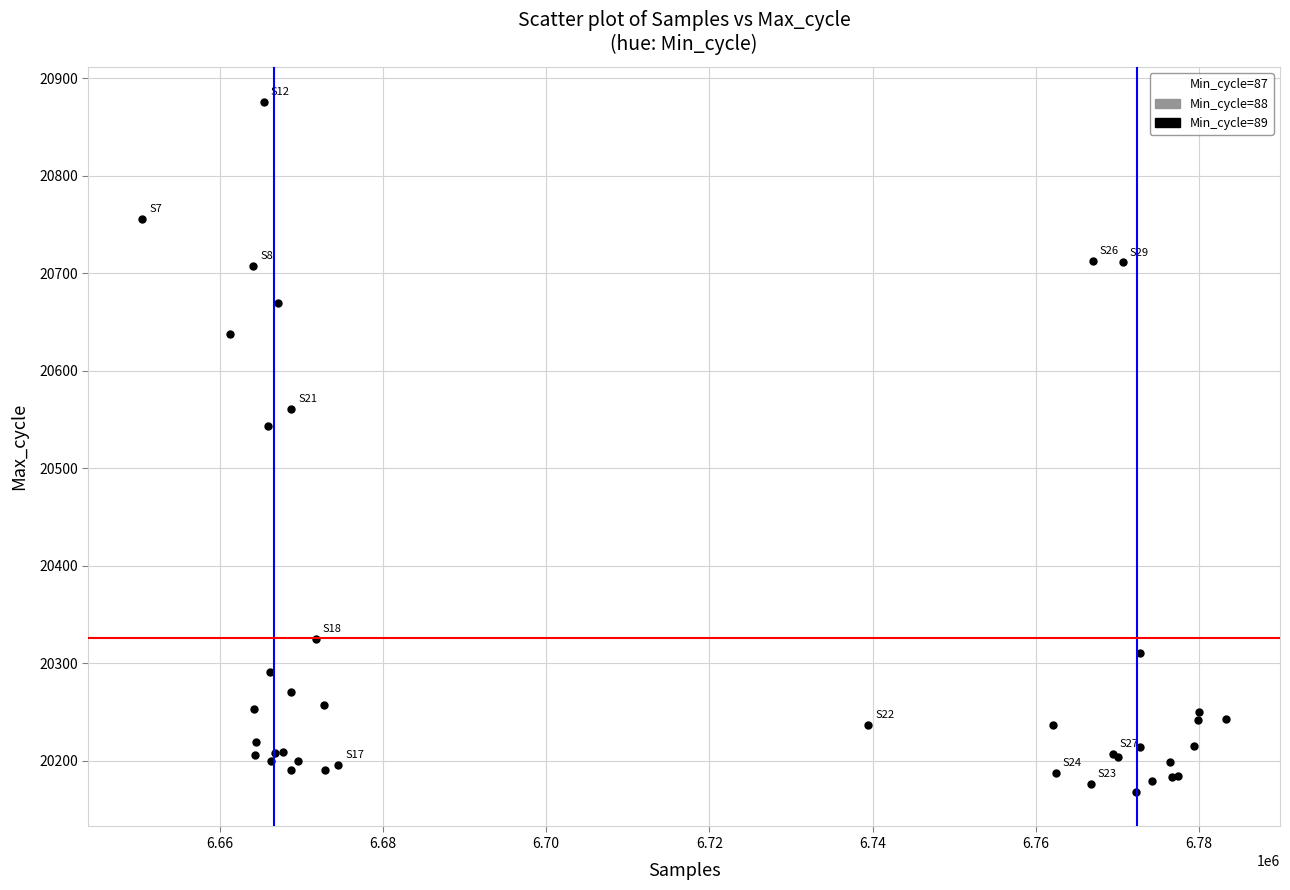

What Y value in the scatter plot is closest to 20522?

20543